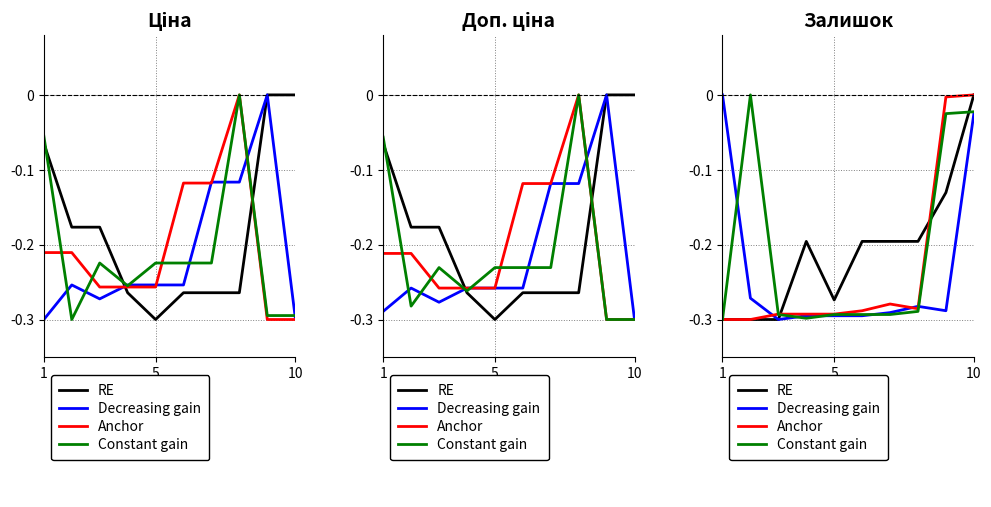

Which series ends up on top after the final intersection of Decreasing gain and Anchor?

Anchor